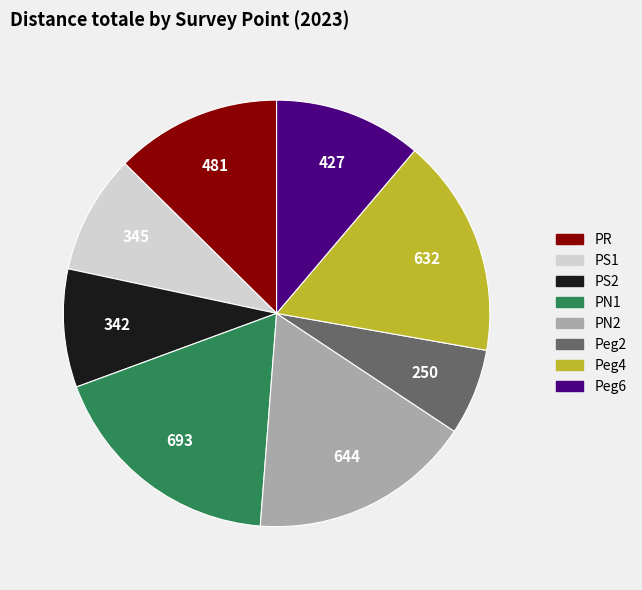

Is it true that Peg6 is 5% of the pie?

False